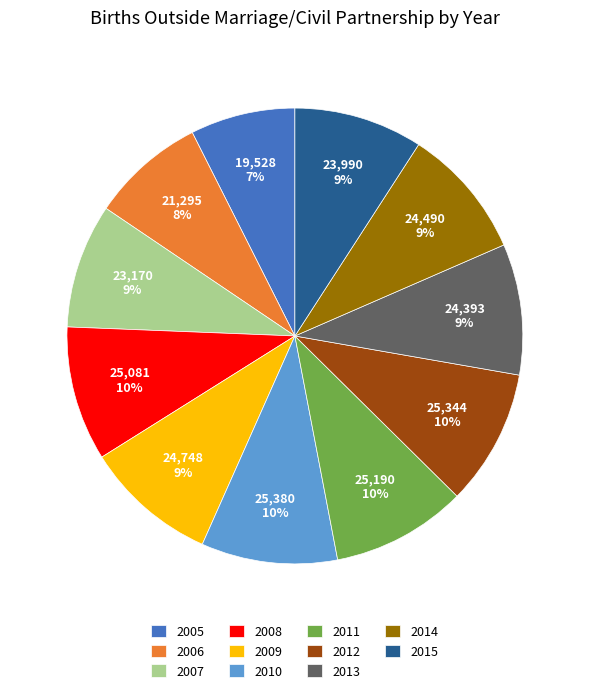

Does 2006 represent more than half of the total?

No